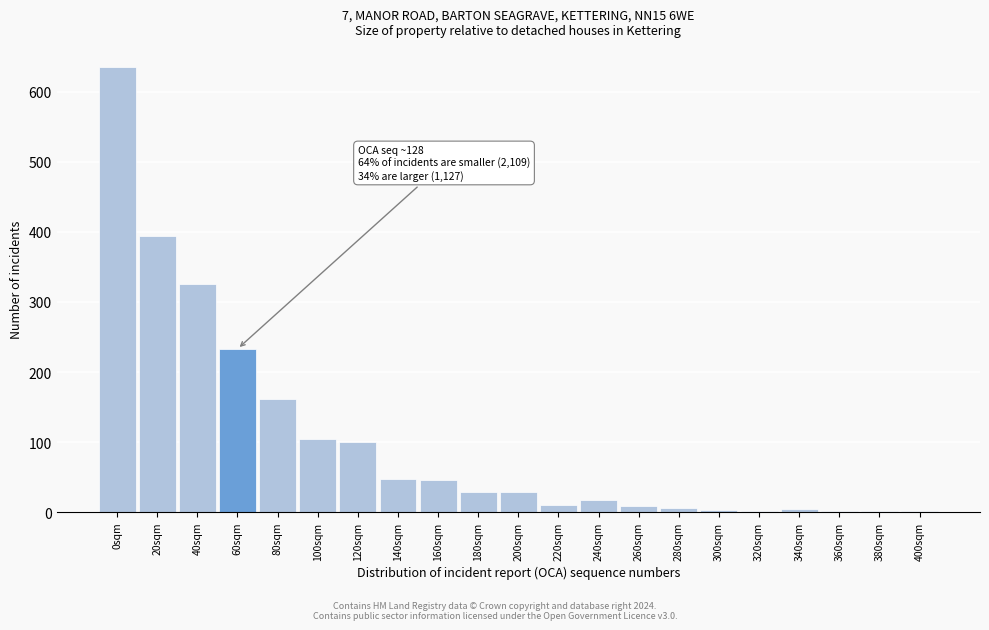

What is the sum of all values?

2158